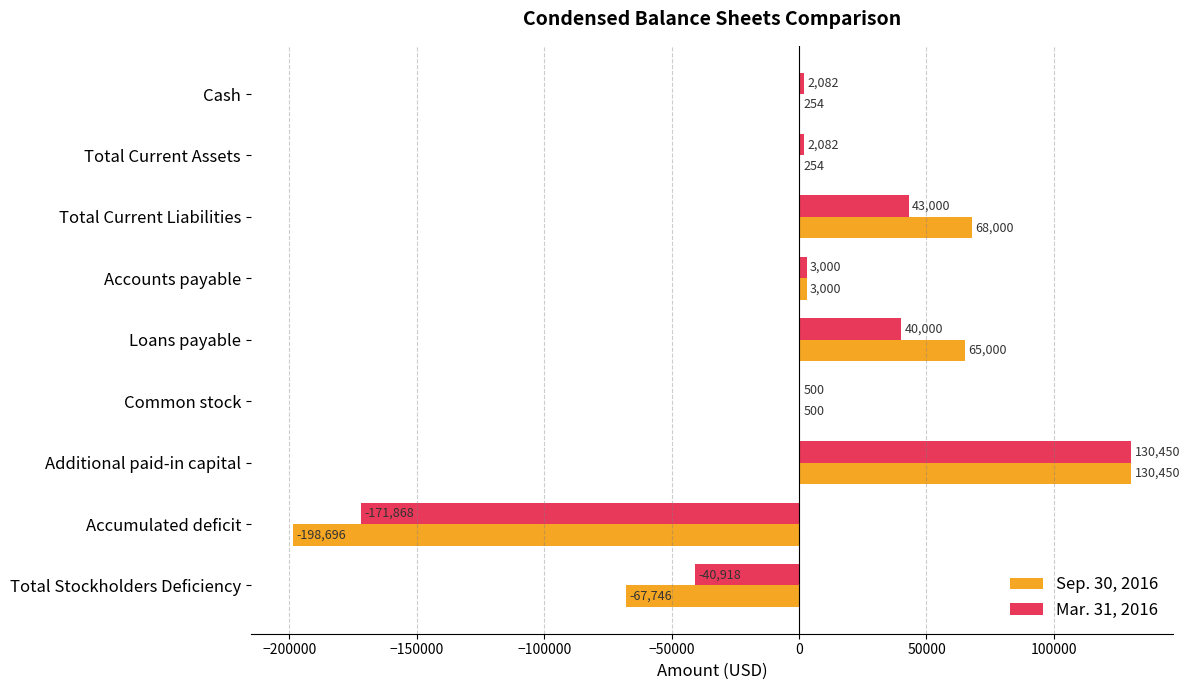

At which category is the sum across all series the highest?

Additional paid-in capital